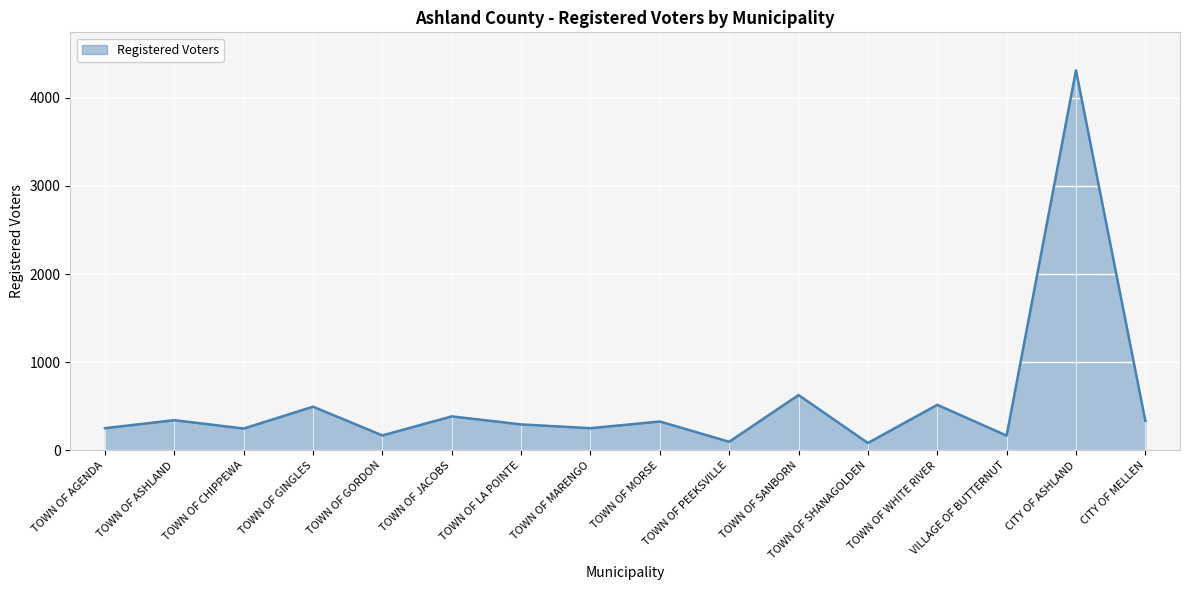

At which category does the chart reach its peak across all series?

CITY OF ASHLAND